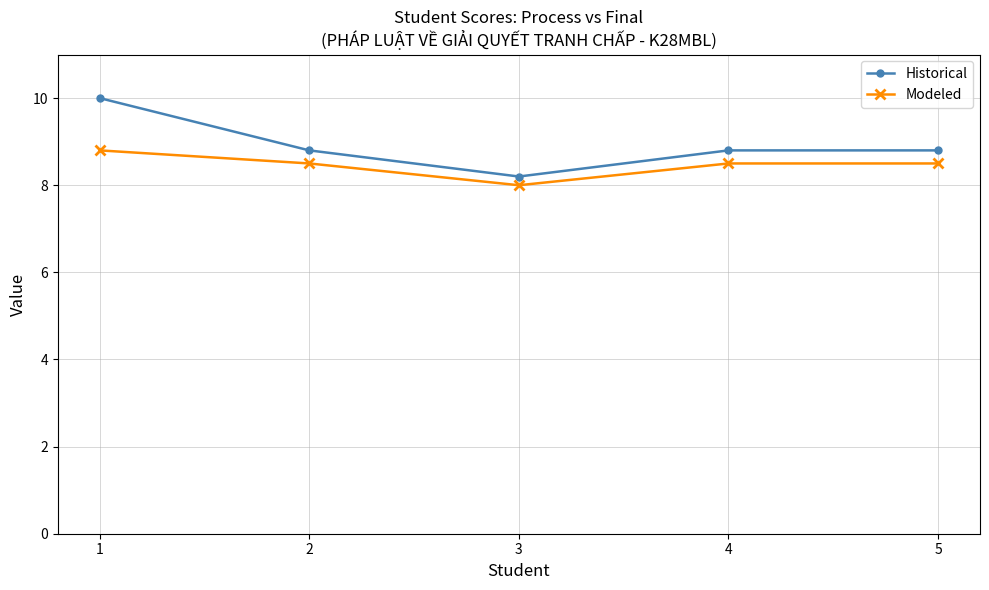

At which label does Modeled reach its peak?

1